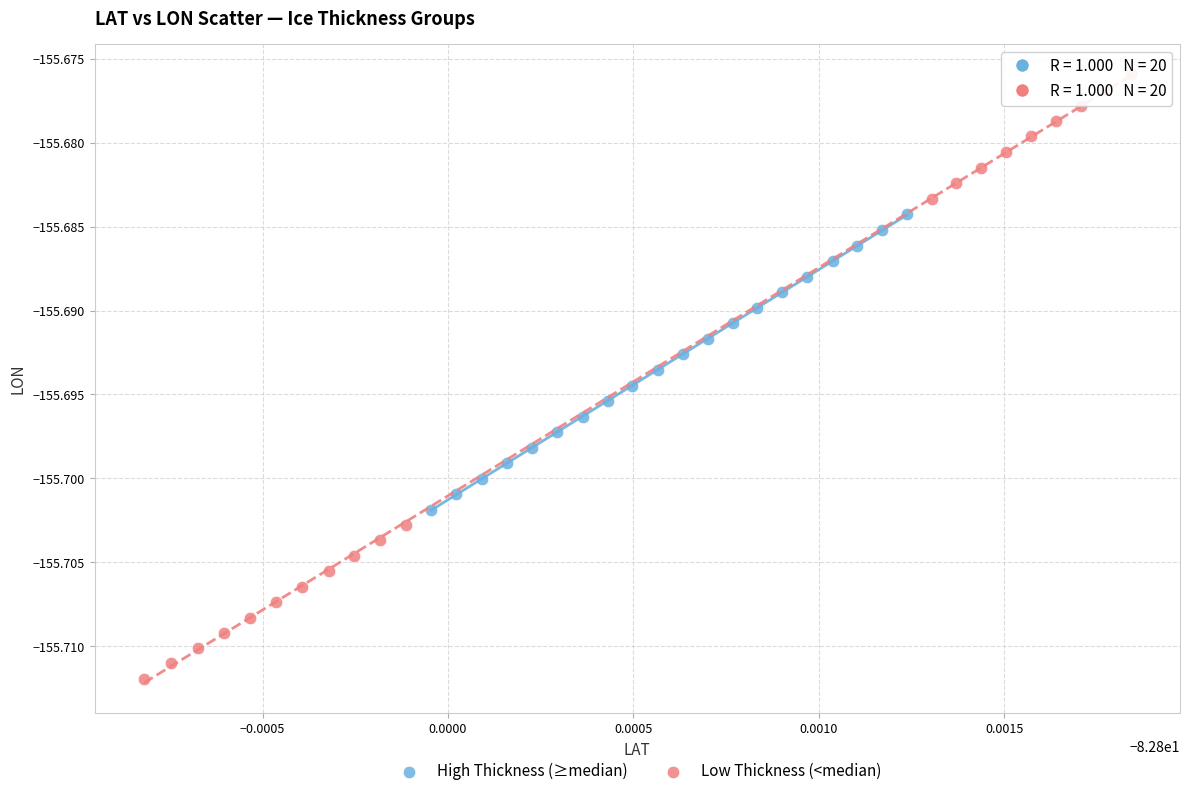

What are all the series names shown in the legend?

High Thickness (≥median), Low Thickness (<median)